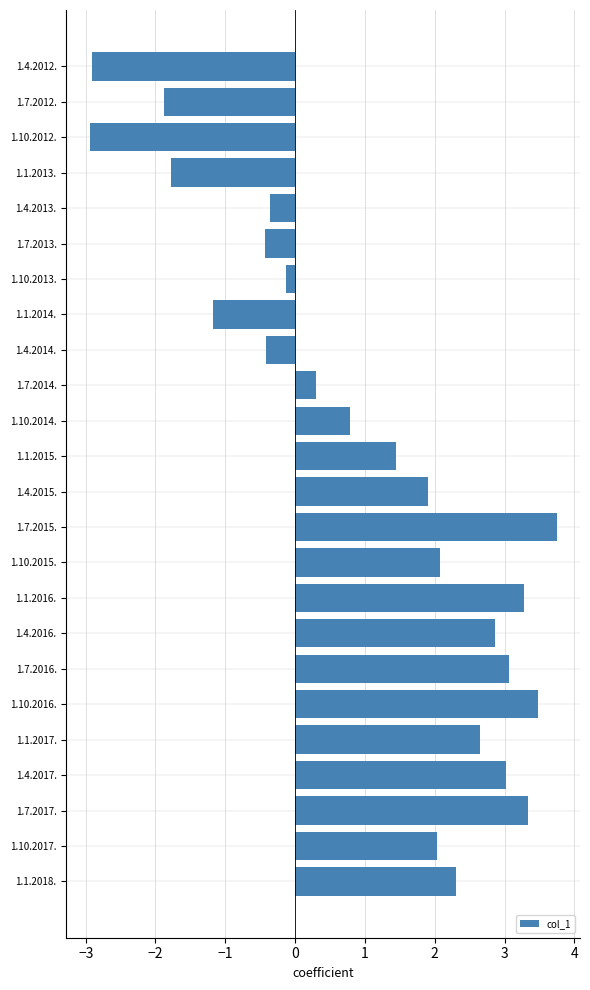

What is the label of the 1st bar from the top?

1.4.2012.